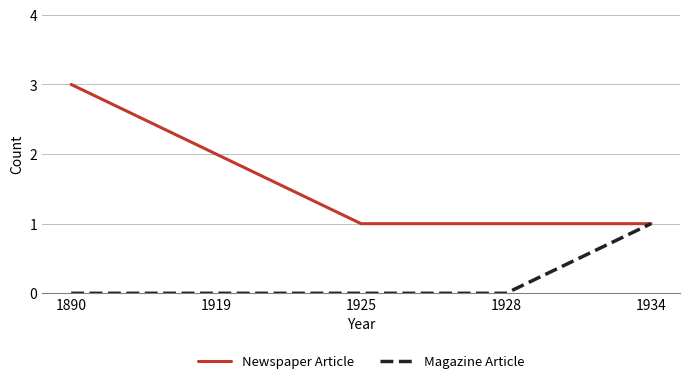

Reading left to right, what are all the values shown in this chart?

Newspaper Article: 1890=3	1919=2	1925=1	1928=1	1934=1
Magazine Article: 1890=0	1919=0	1925=0	1928=0	1934=1